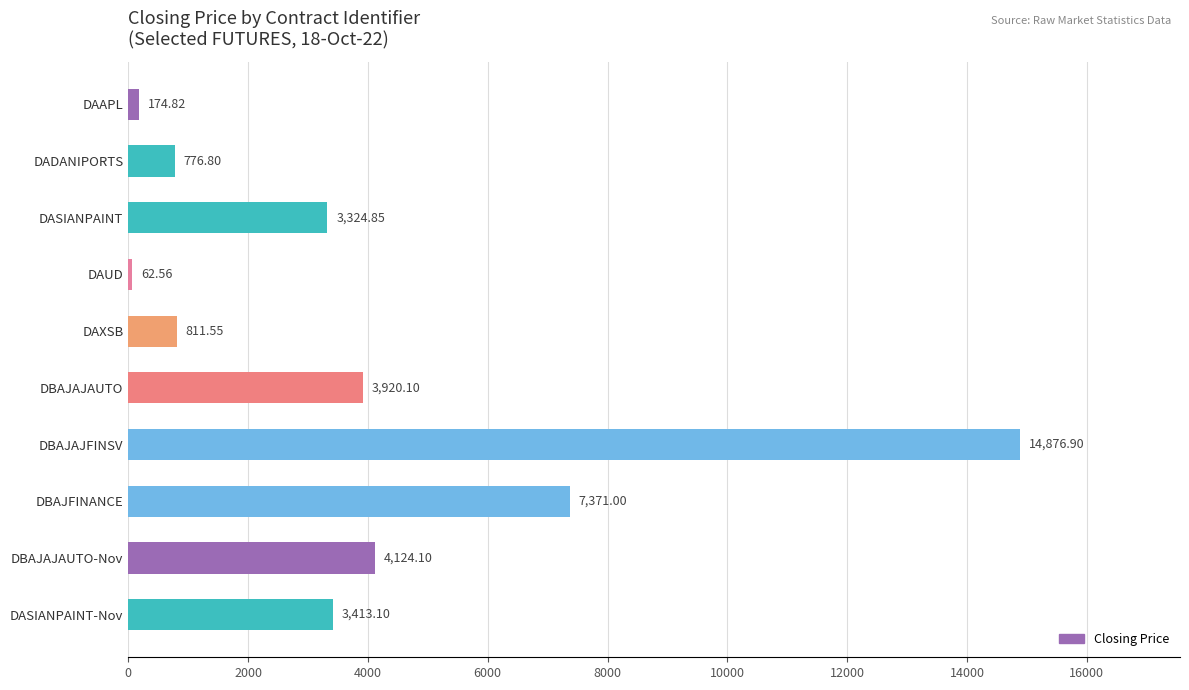

Where is the data nearest to the value 7469?

DBAJFINANCE